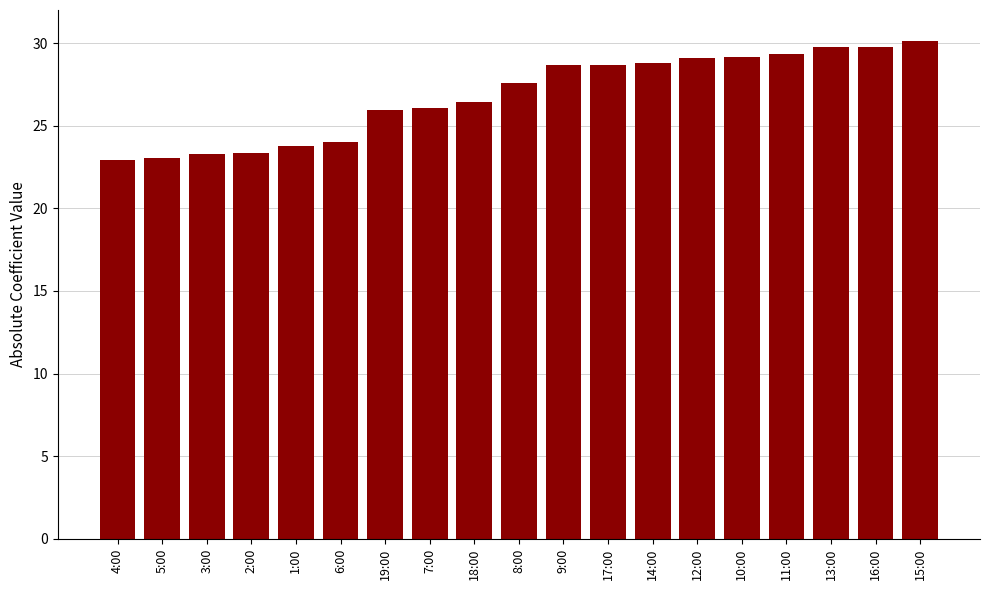

What is the approximate value at 15:00?

30.1